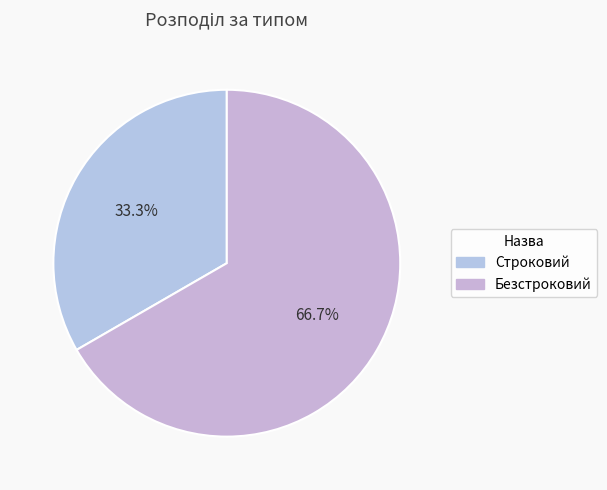

Which category has the smallest portion of the pie?

Строковий